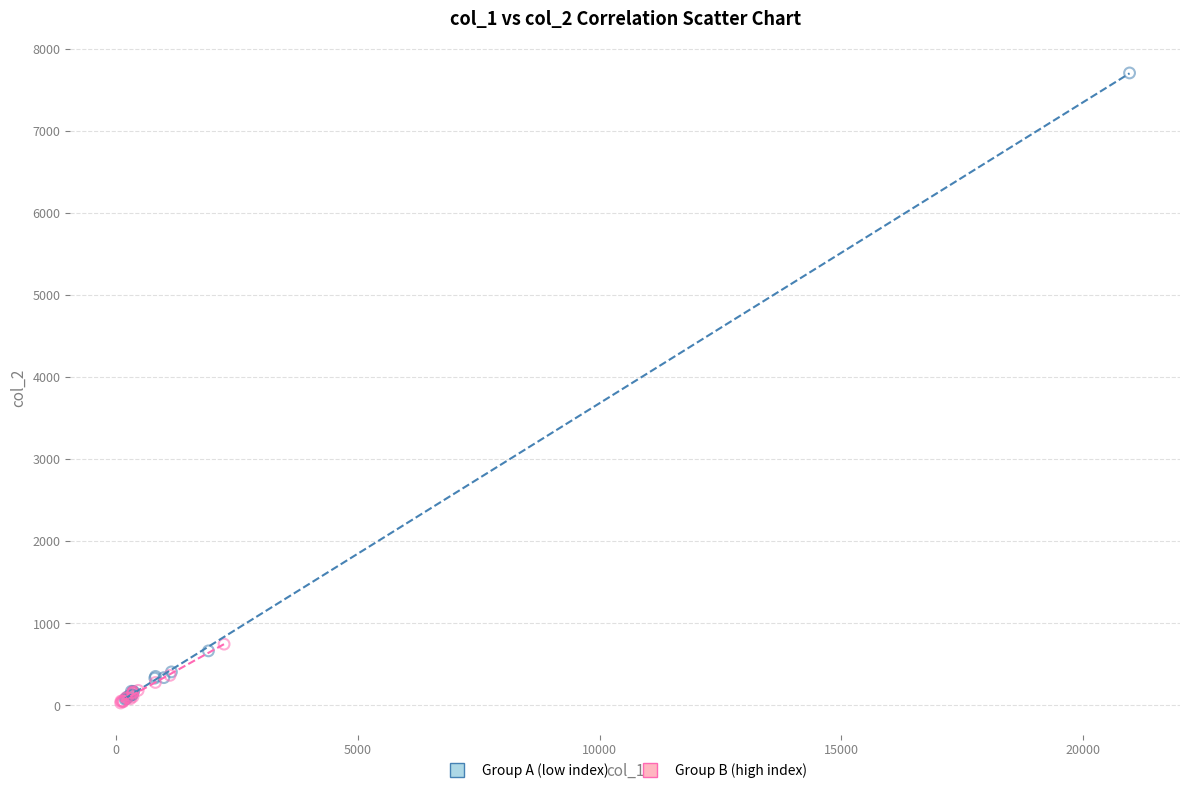

What are all the series names shown in the legend?

Group A (low index), Group B (high index)